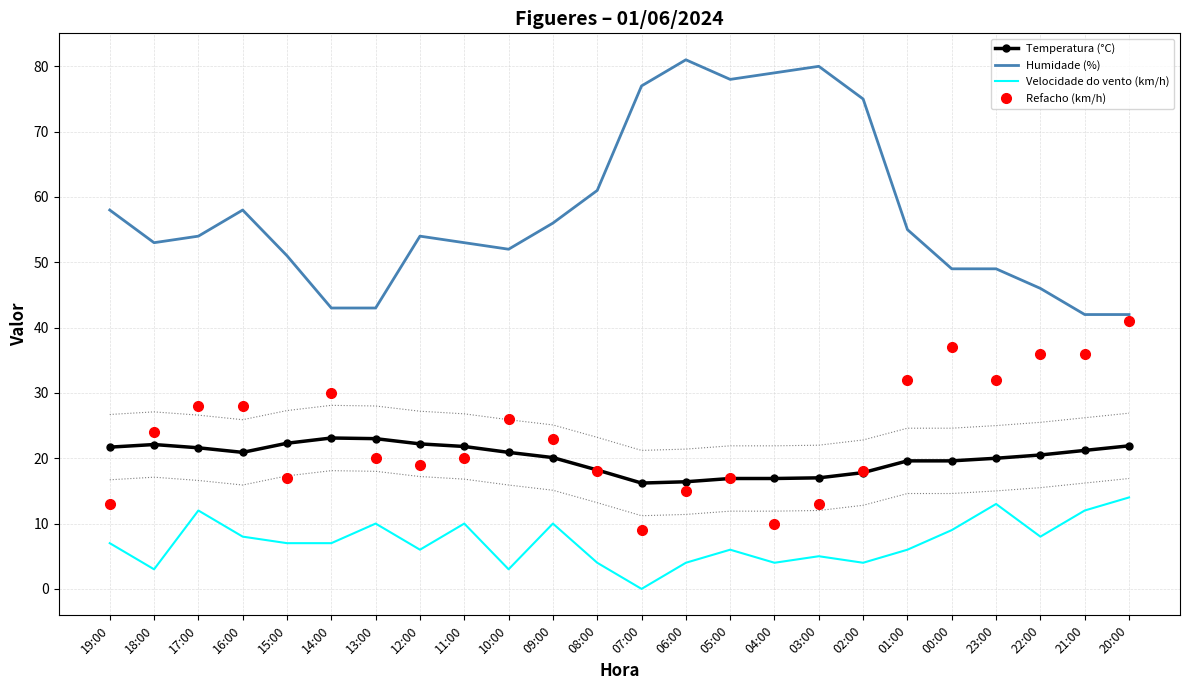

What is the value of the Velocidade do vento (km/h) point at the 9th from the left?

10.0